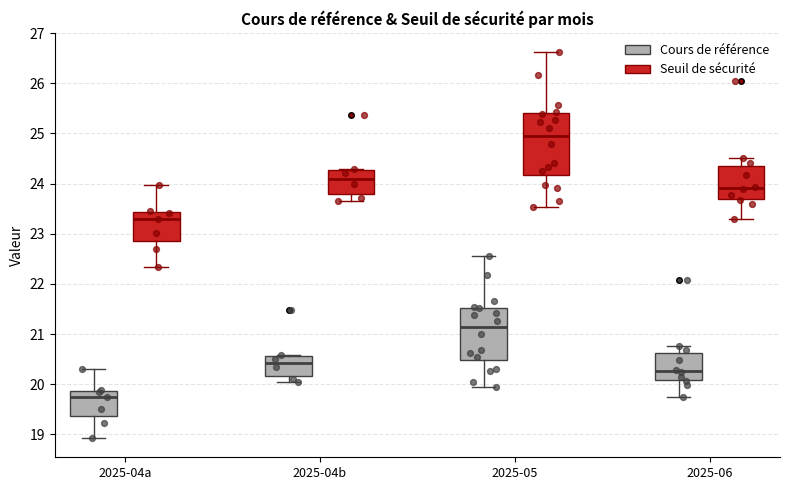

Where is the lower edge of the box for 2025-05 (Cours de référence) on the y-axis? The values are not printed on the chart, so give them approximately, as read against the axis.

20.5